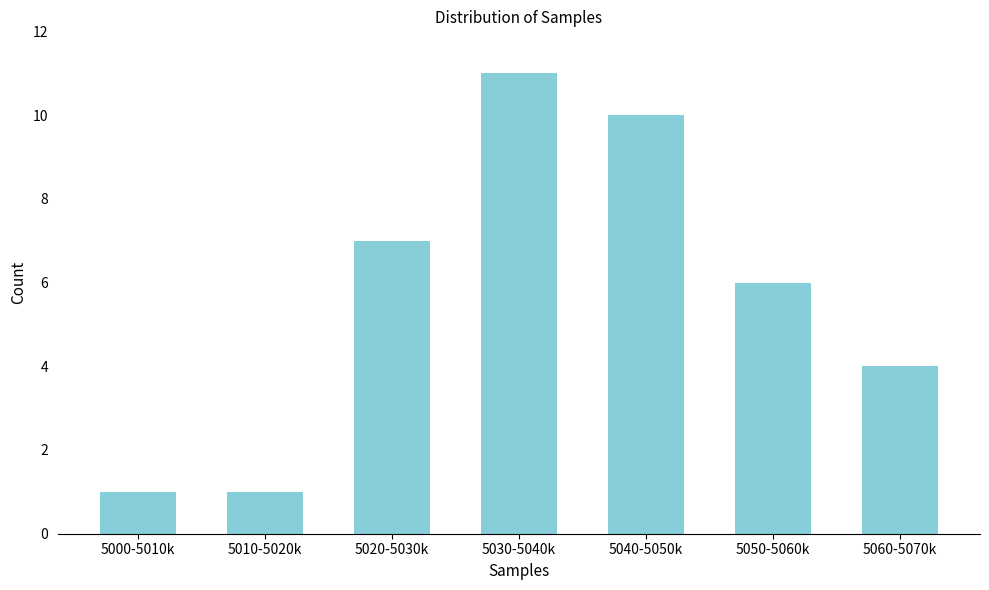

Reading right to left, transcribe all the data shown in this chart.

5060-5070k=4	5050-5060k=6	5040-5050k=10	5030-5040k=11	5020-5030k=7	5010-5020k=1	5000-5010k=1